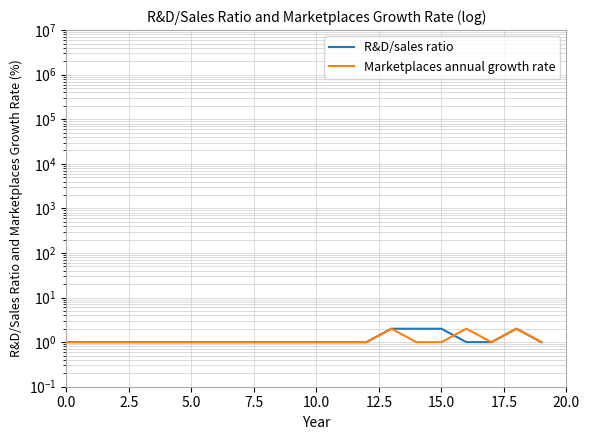

Rank the series at 5.0 from lowest to highest value.

R&D/sales ratio, Marketplaces annual growth rate